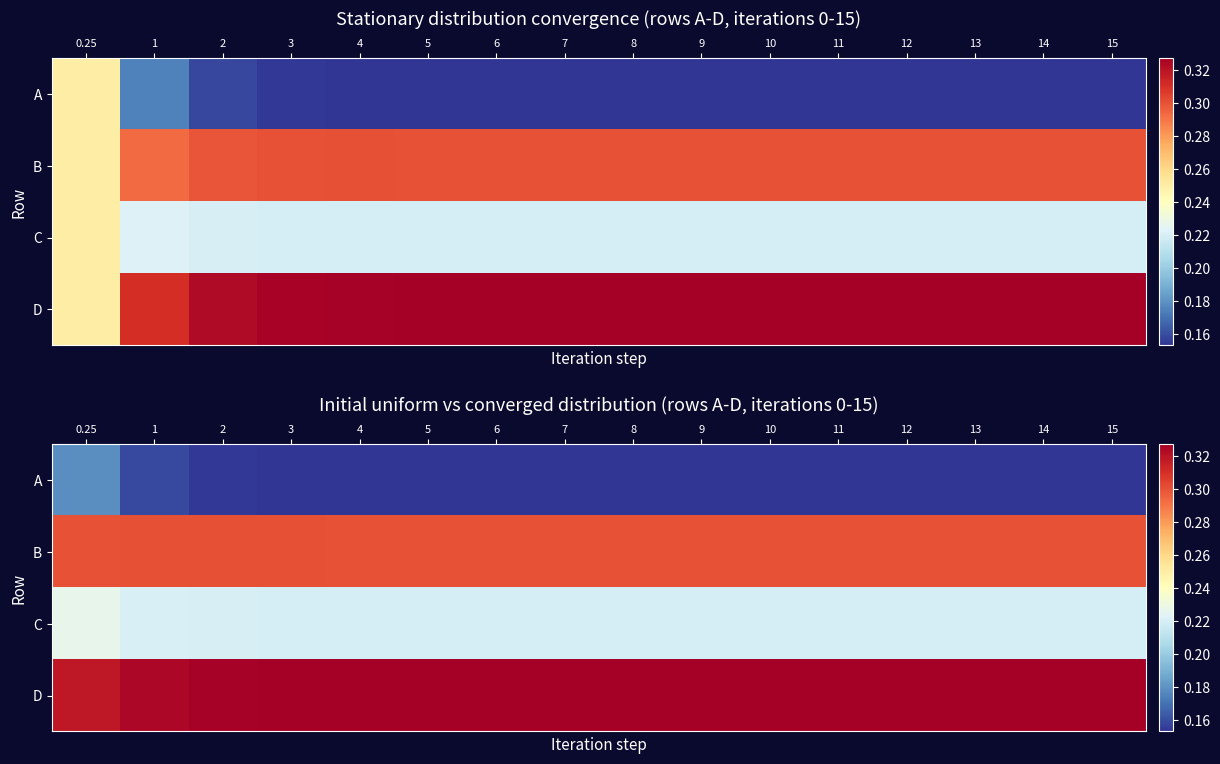

Rank the series by their average value, from highest to lowest.

D, B, C, A